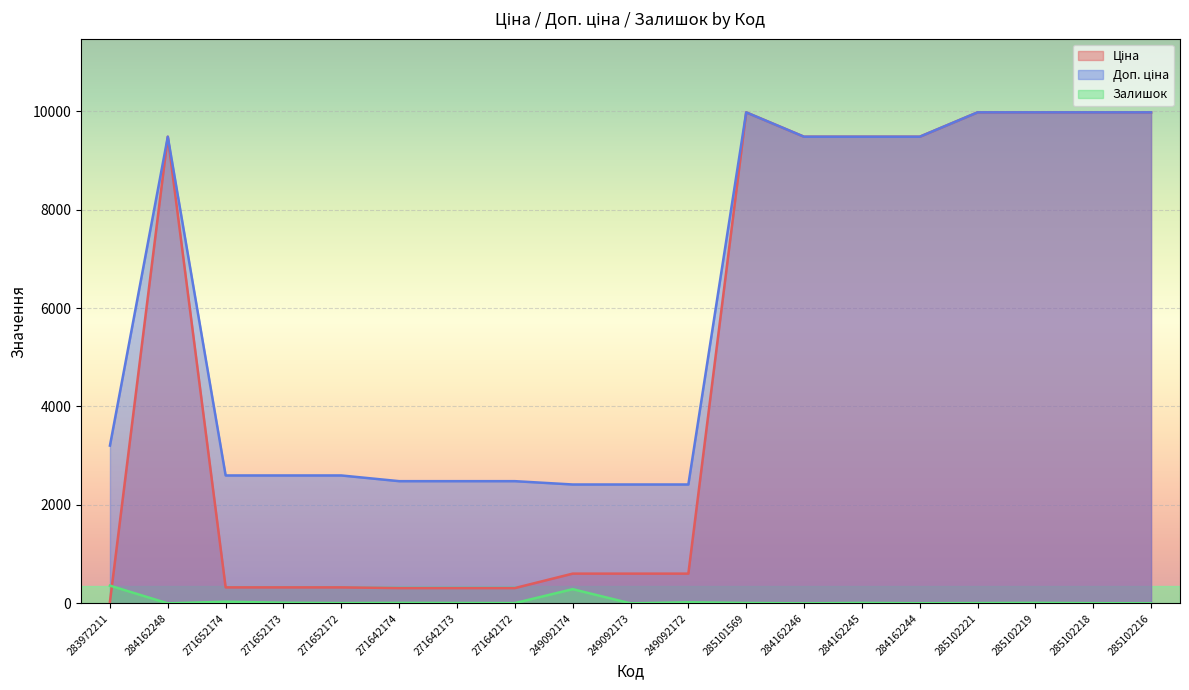

What position from the right is 249092174?

11